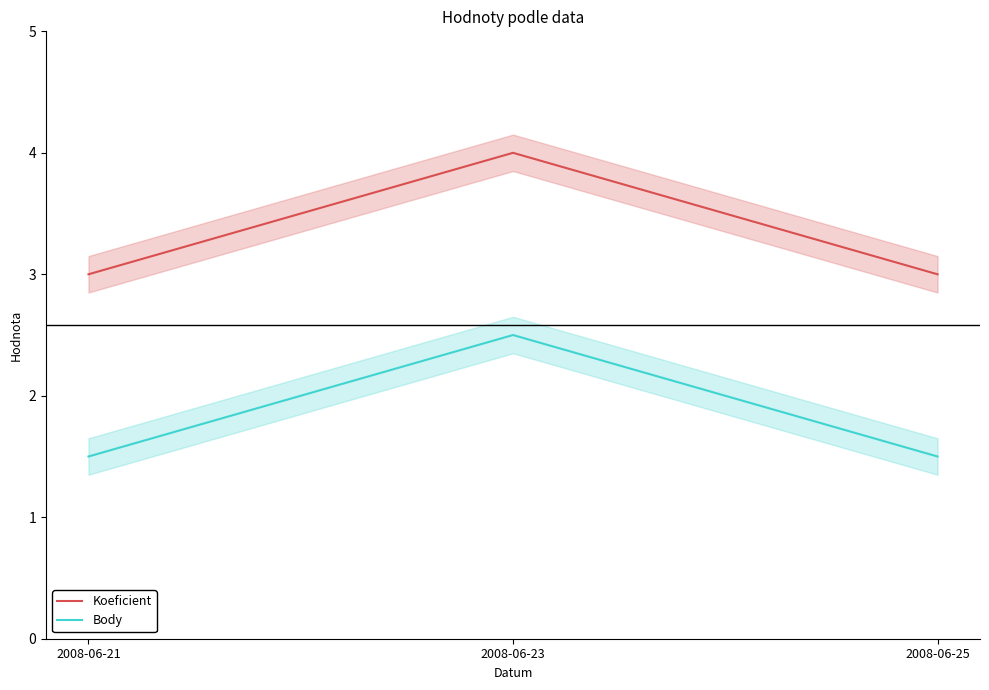

At 2008-06-21, list the series in order from largest to smallest.

Koeficient, Body